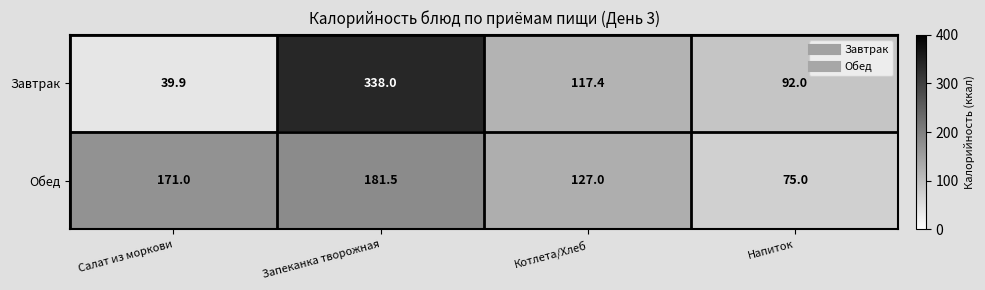

Reading left to right, extract all data points from this chart.

Завтрак: Салат из моркови=39.9	Запеканка творожная=338.0	Котлета/Хлеб=117.4	Напиток=92.0
Обед: Салат из моркови=171.0	Запеканка творожная=181.5	Котлета/Хлеб=127.0	Напиток=75.0